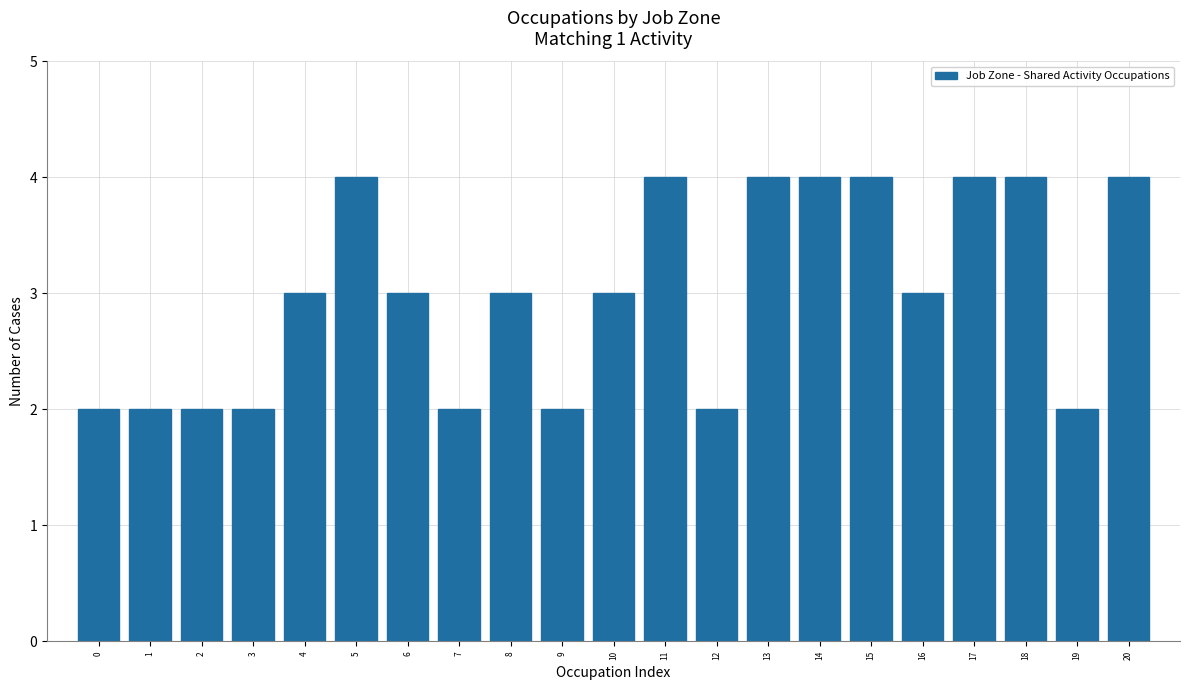

Reading left to right, transcribe all the data shown in this chart.

2	2	2	2	3	4	3	2	3	2	3	4	2	4	4	4	3	4	4	2	4